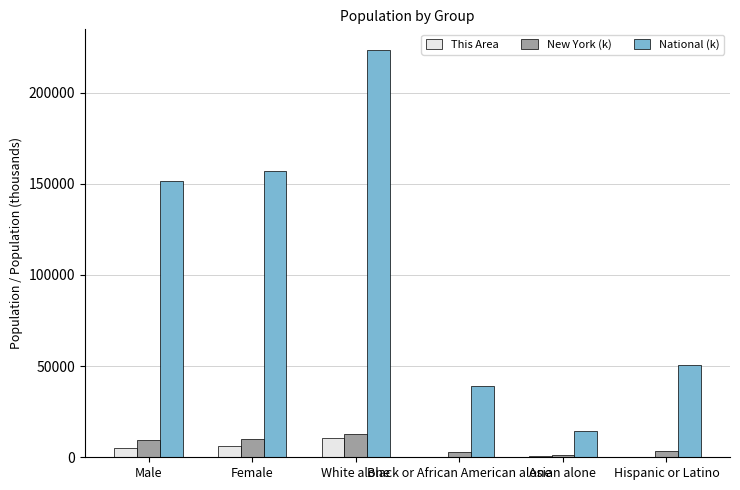

What is the sum of the This Area values at White alone and Male?

15809.0